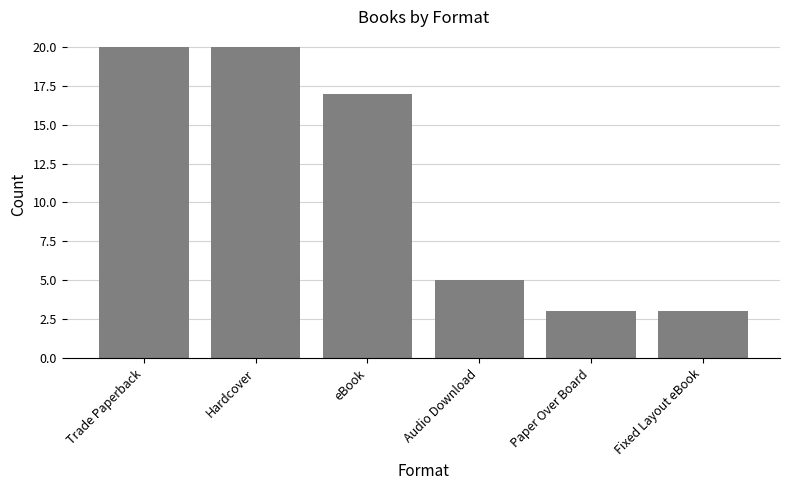

What is the label of the 5th bar from the right?

Hardcover